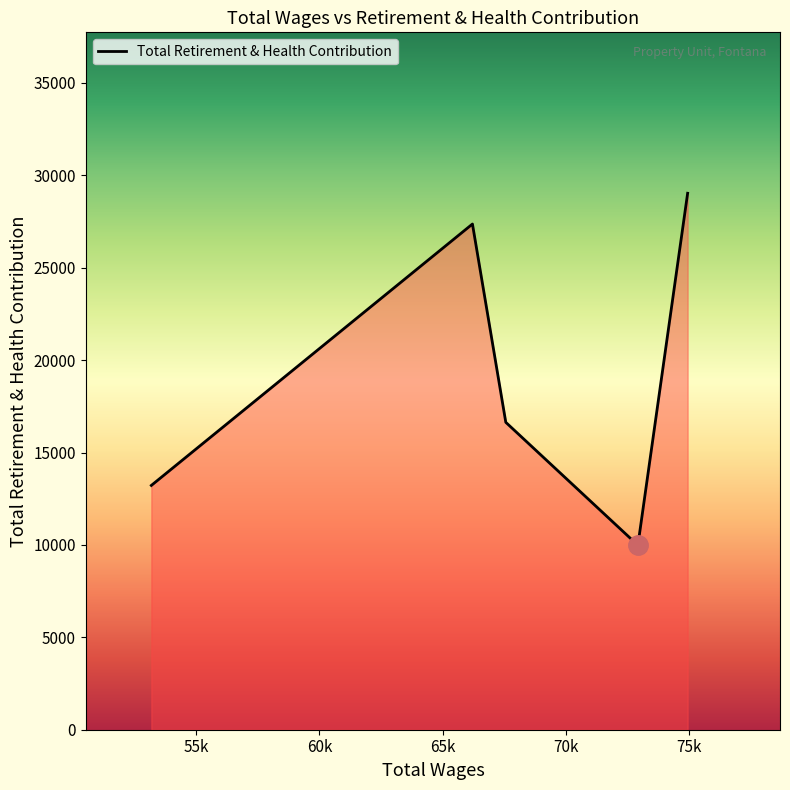

True or false: the data has more than 0 interior local peaks.

True